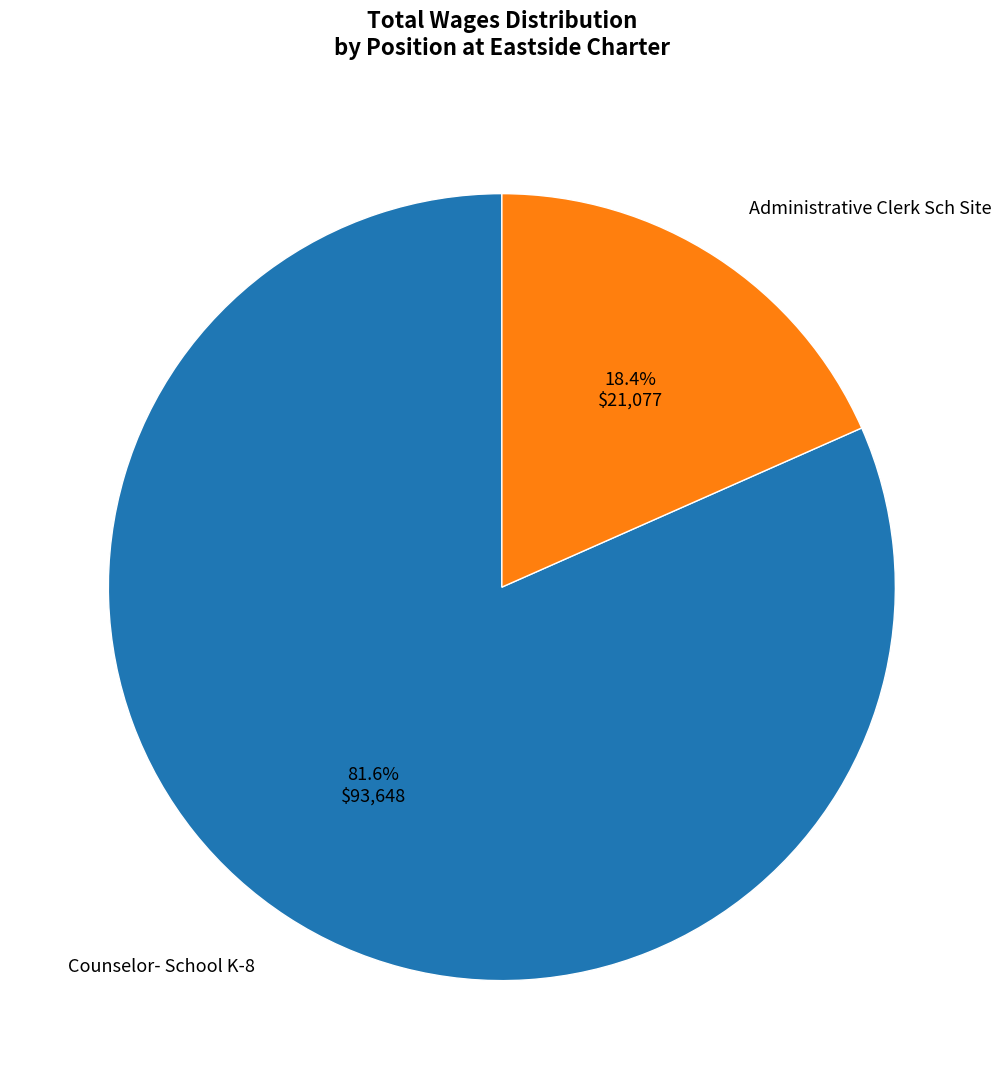

Does any single category account for the majority?

Yes